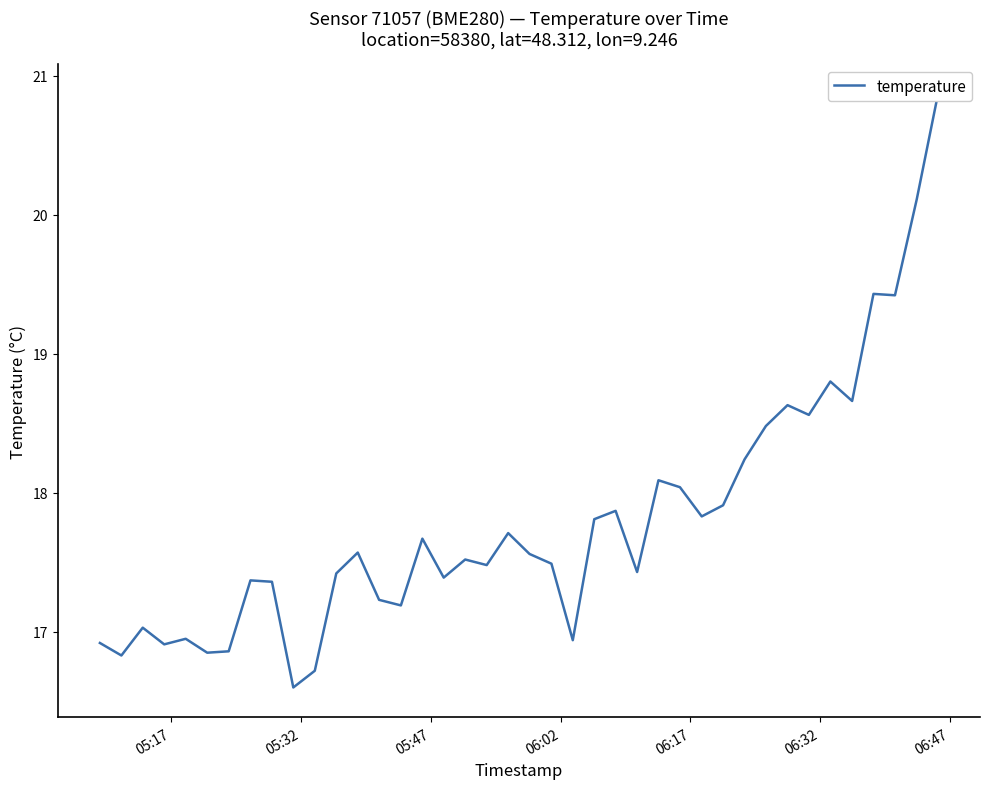

What position from the left is 06:17?

5